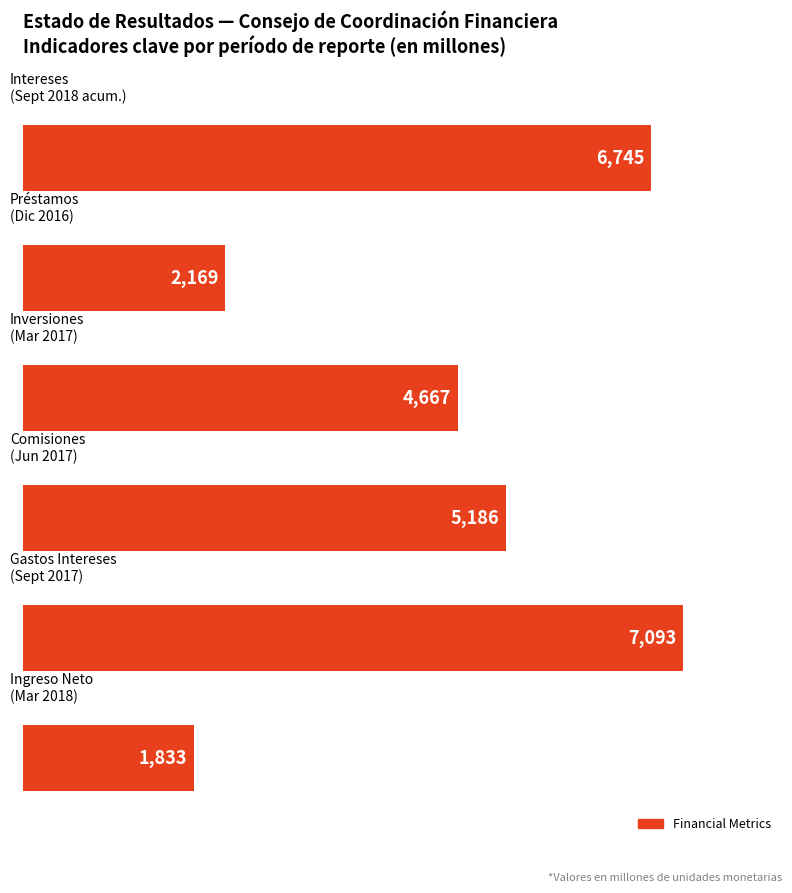

What is the difference between the second highest and minimum values?

4912.0